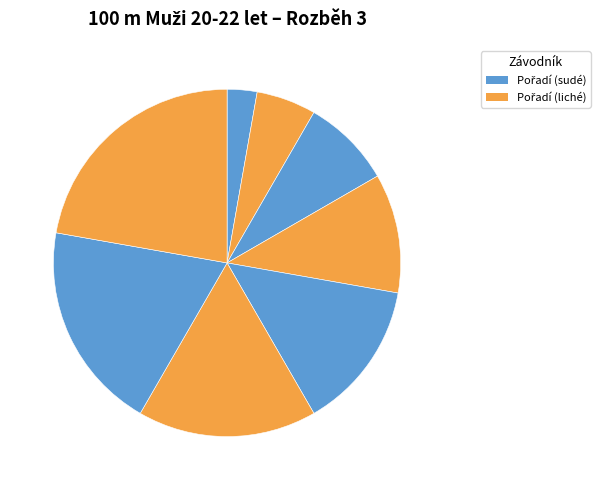

Is there any slice that represents more than half of the pie?

No